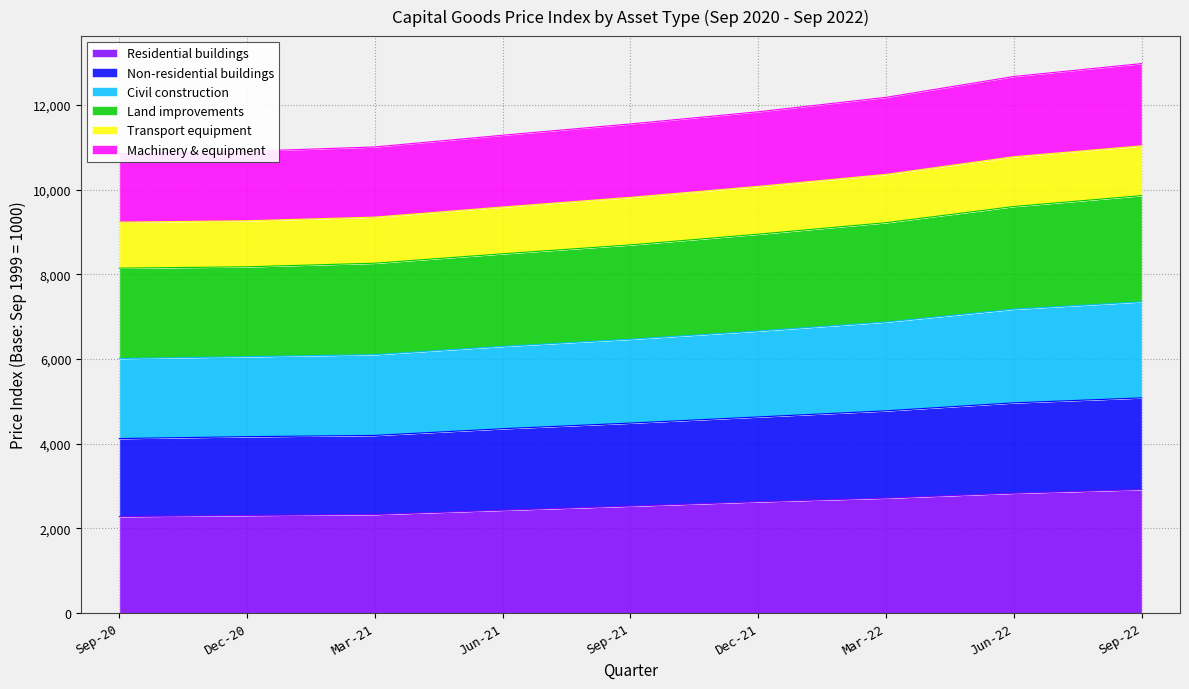

What is the value of the Residential buildings point at the 1st from the left?

2276